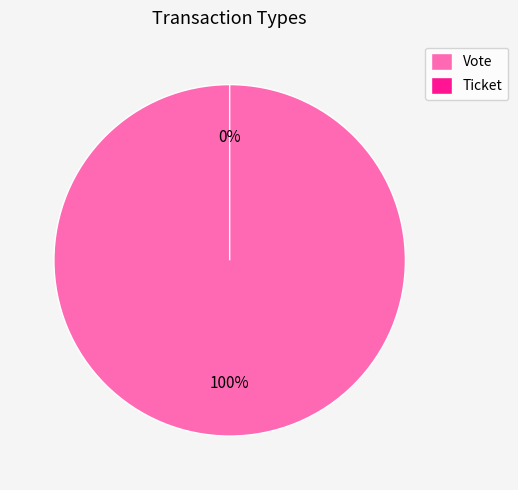

Is Ticket the majority of the pie?

No